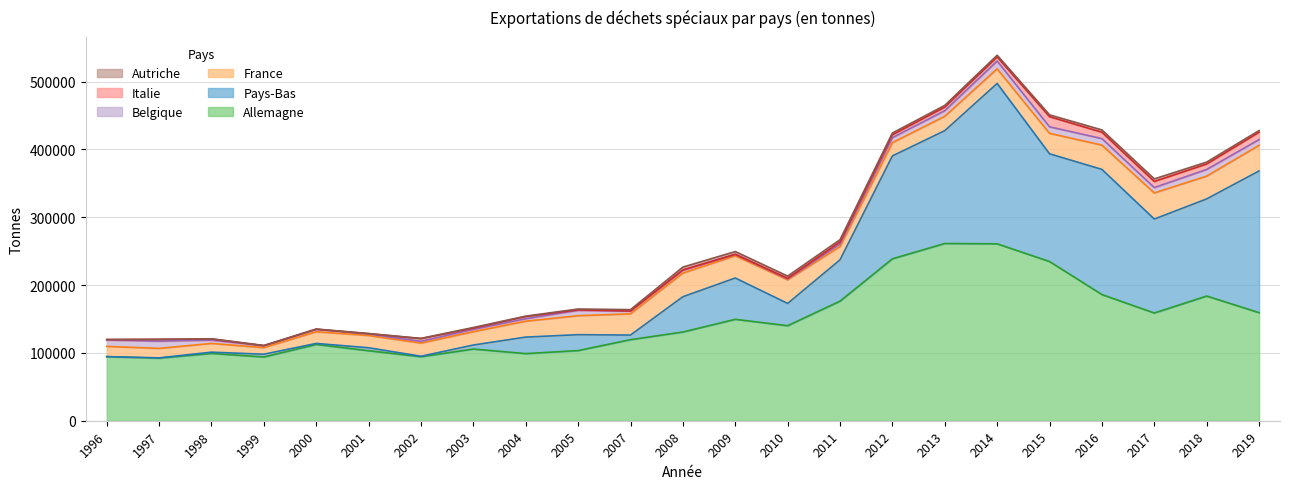

True or false: Autriche and Allemagne cross at least once.

False